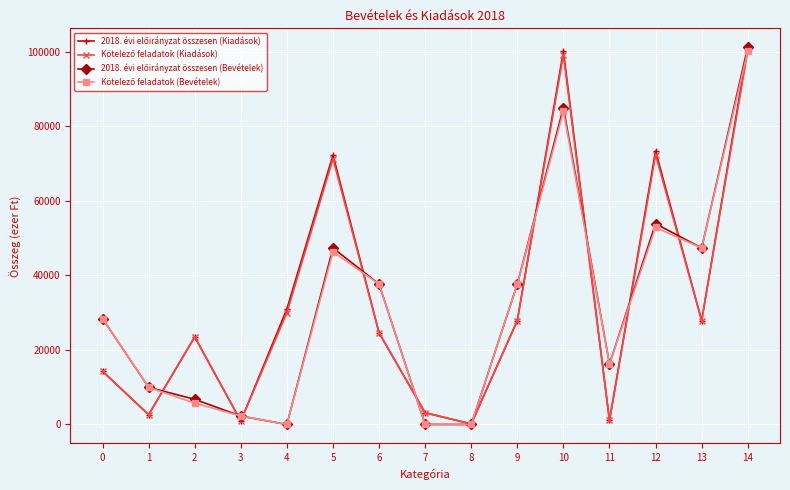

At which category is the sum across all series the highest?

14